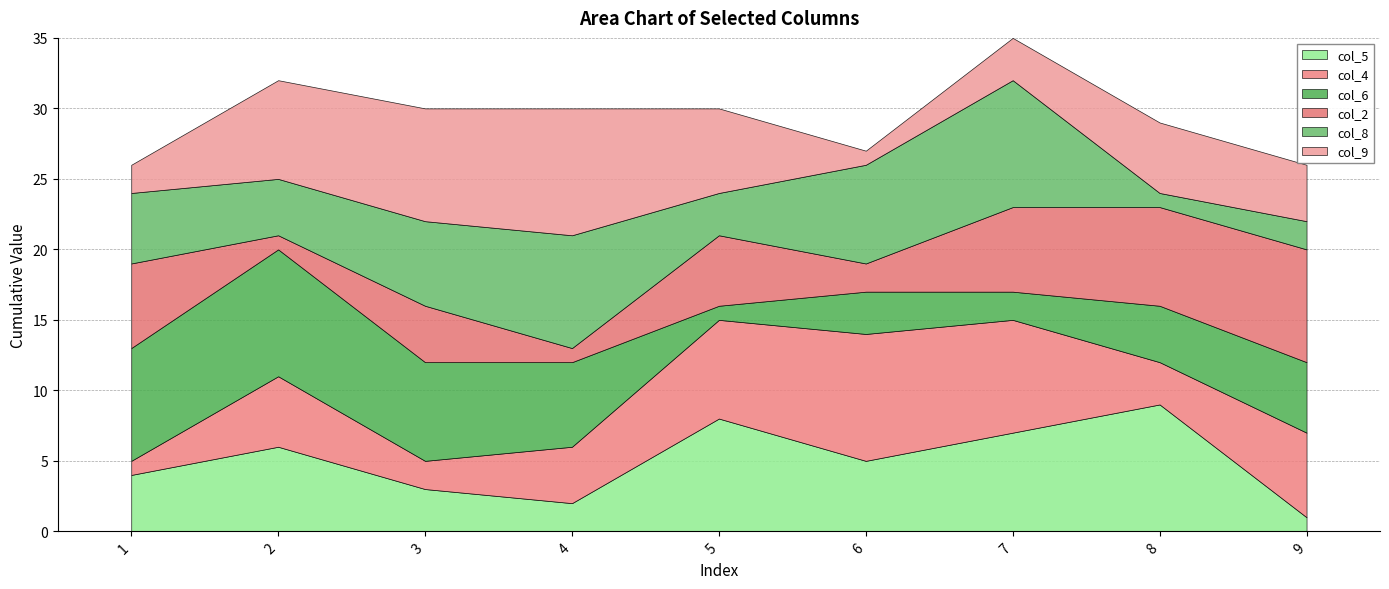

Is it true that col_6 equals 9 at 2?

True